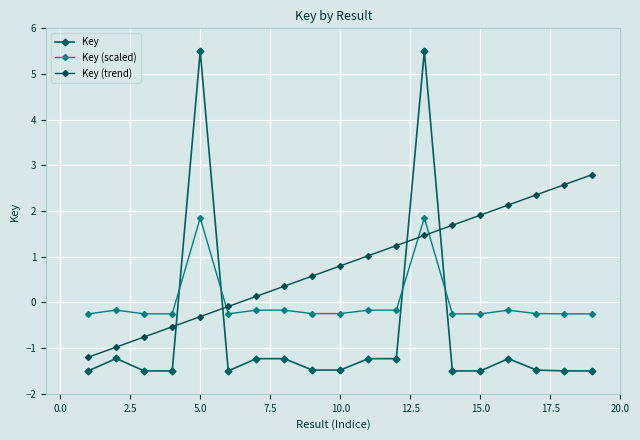

What is the difference between the maximum and minimum values in the Key (trend) series?

4.0